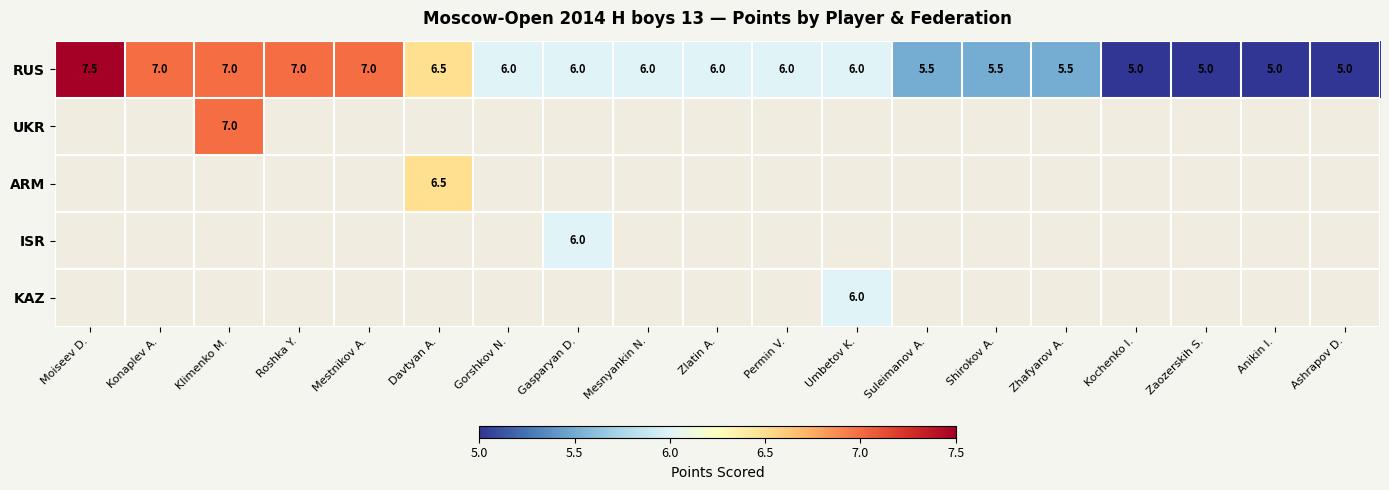

What is the approximate value of RUS at Mesnyankin N.?

6.0